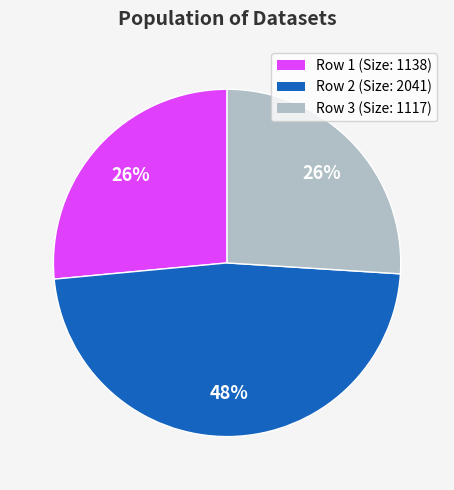

Is there any slice that represents more than half of the pie?

No